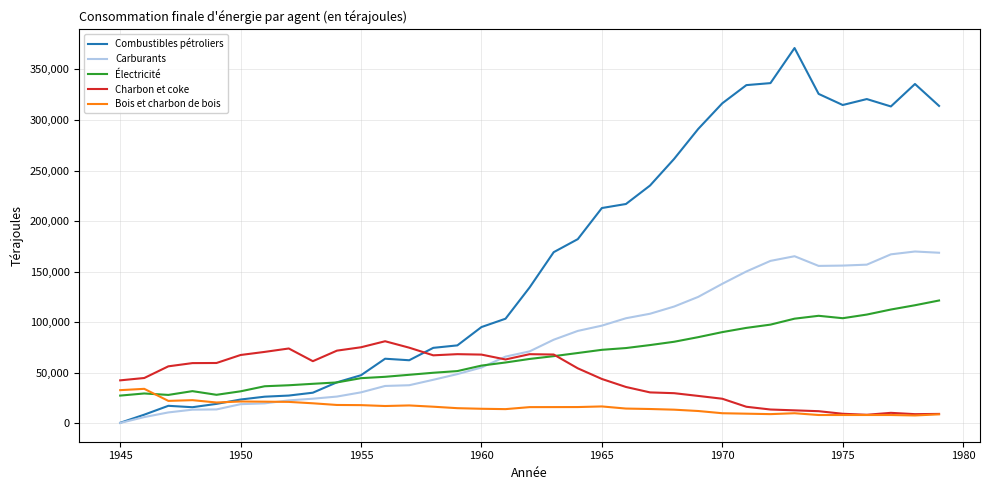

How many intersections are there between Carburants and Charbon et coke?

1